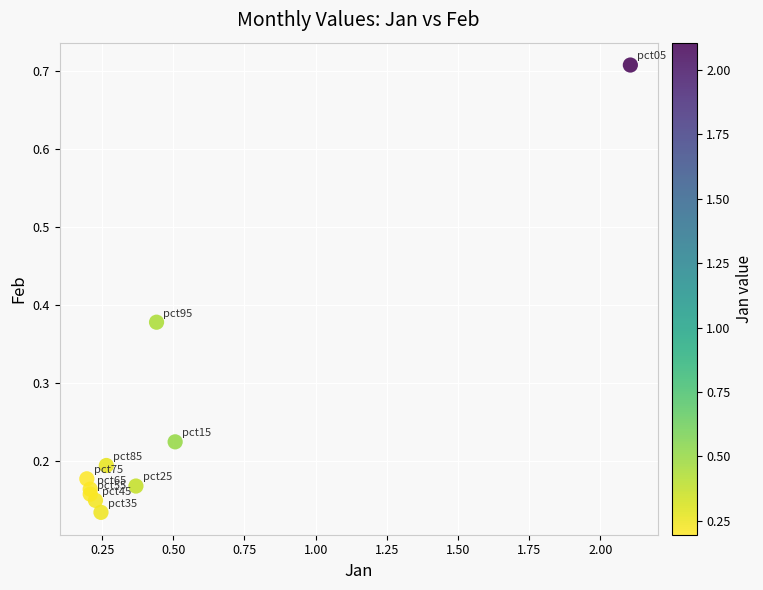

What is the range of Y values (max minus min)?

0.6